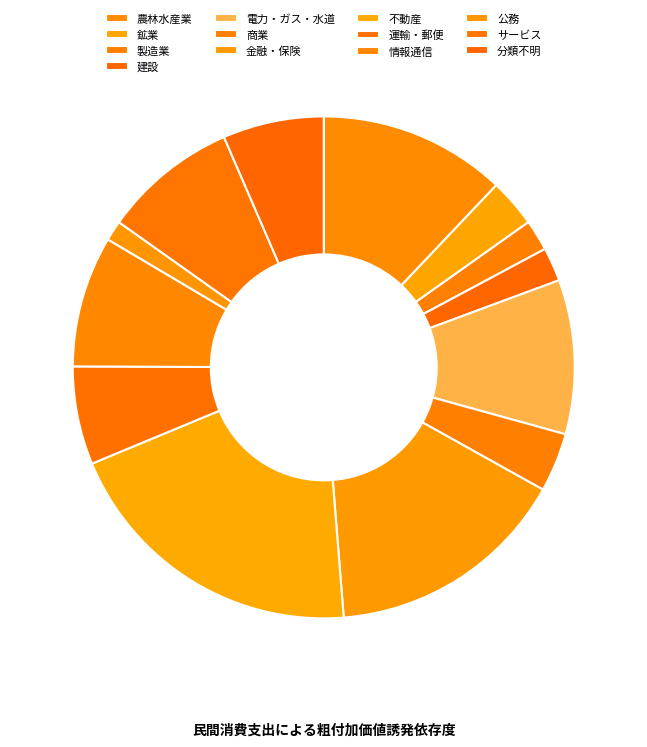

To the nearest percent, what is the average slice percentage?

8%